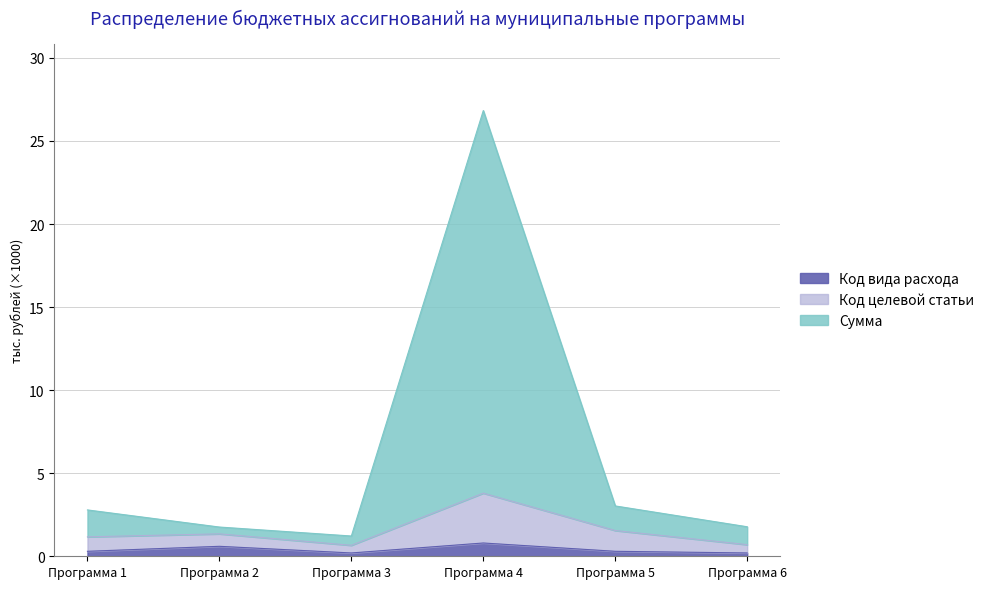

At Программа 6, list the series in order from largest to smallest.

Сумма, Код целевой статьи (scaled), Код вида расхода